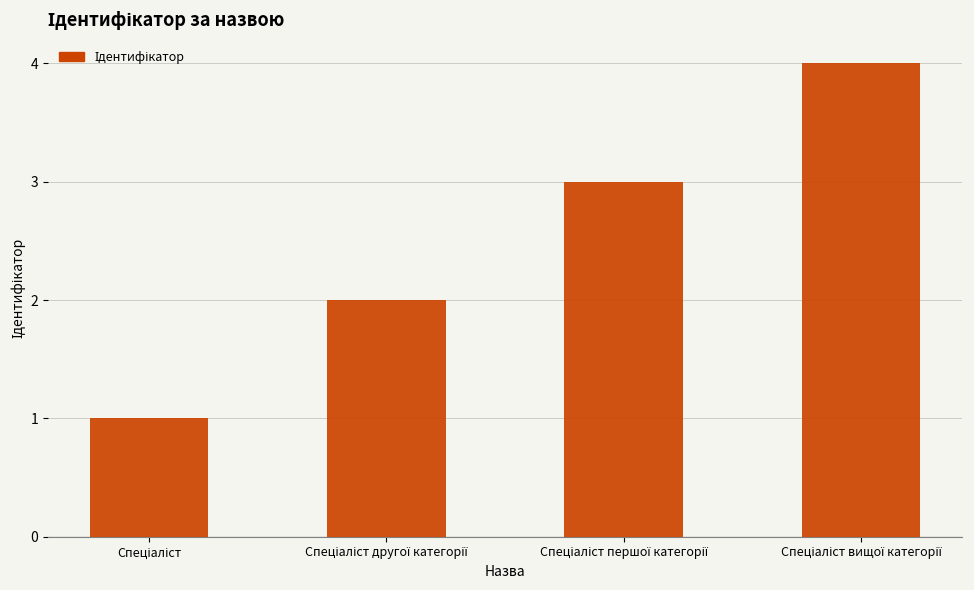

What is the sum of all values?

10